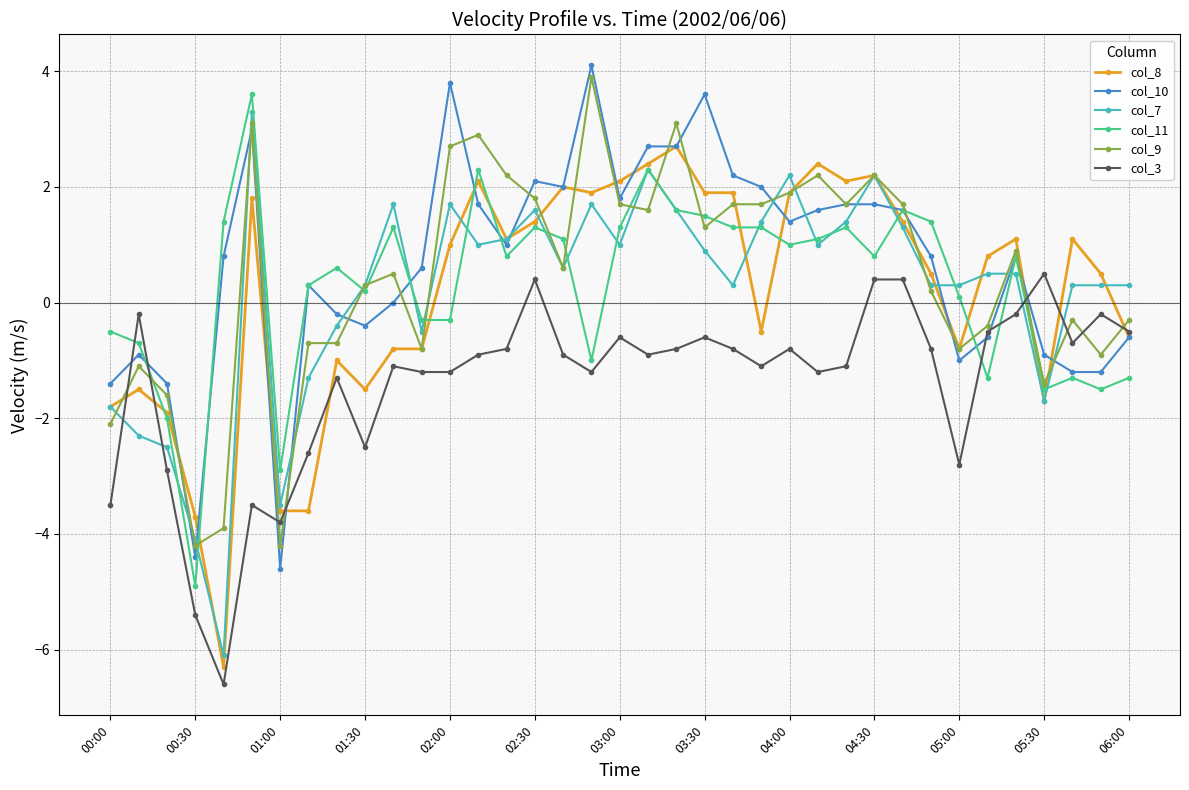

Which series has the largest total across all categories?

col_10